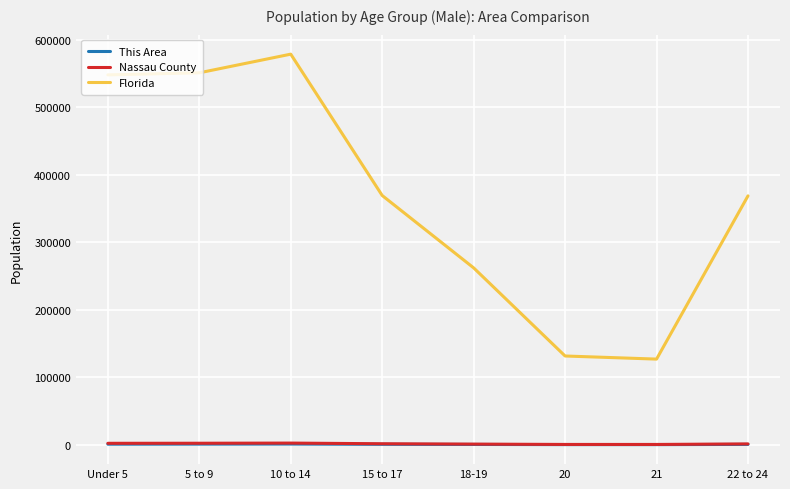

Between 5 to 9 and 15 to 17, which series saw the biggest shift?

Florida